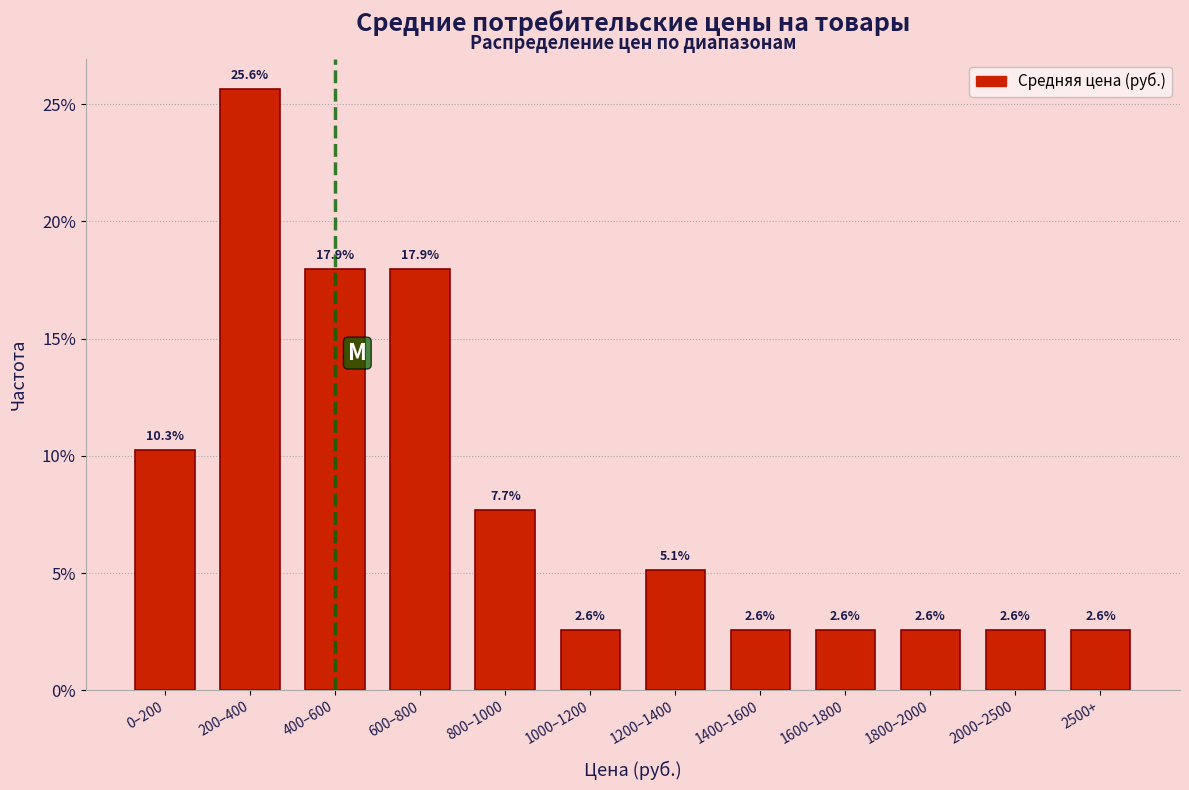

Does the chart contain any negative values?

No